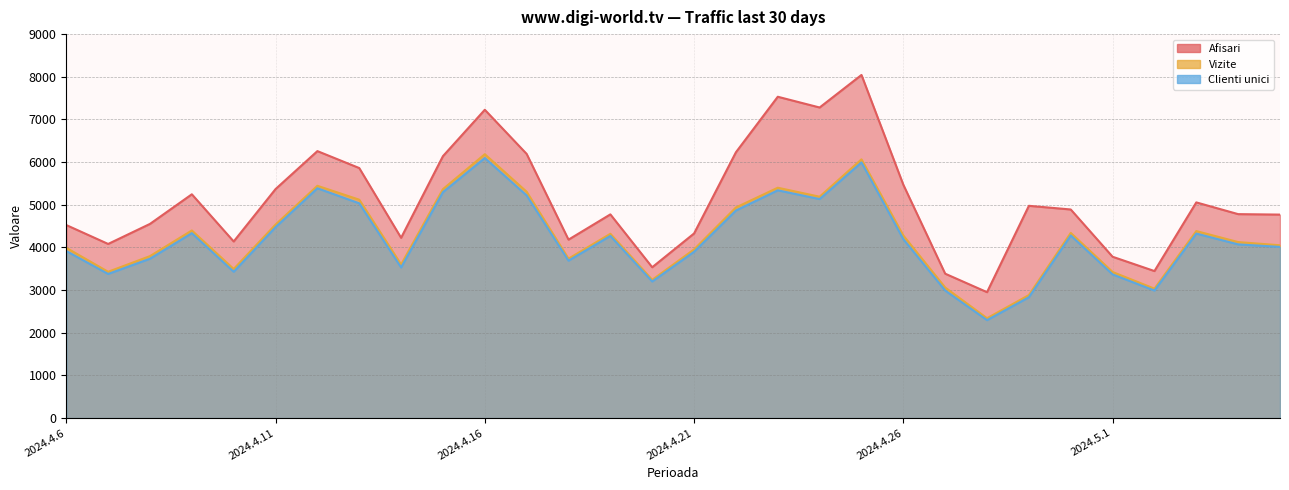

What is the smallest value displayed?

2296